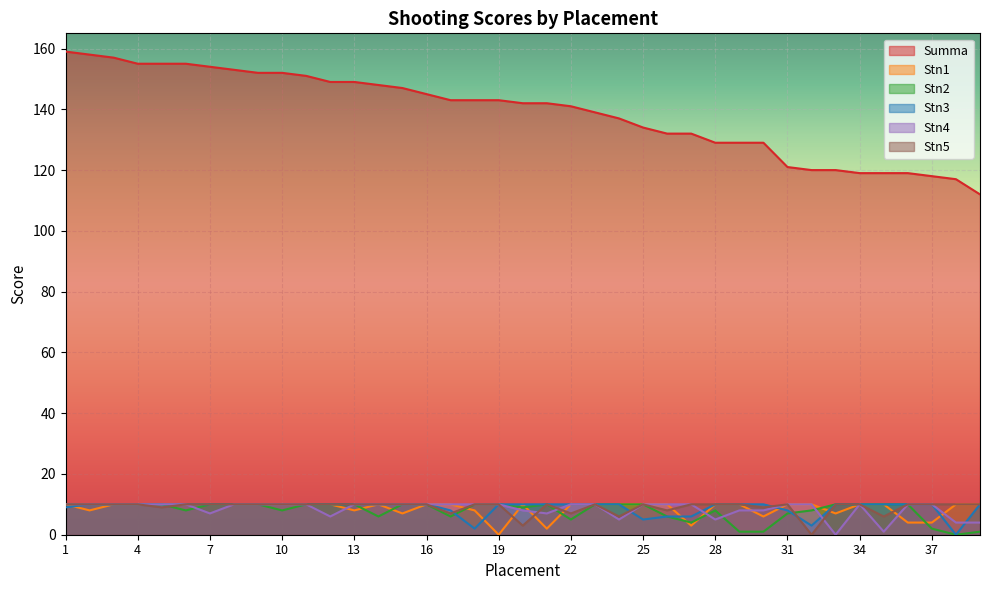

True or false: Stn4 and Stn3 cross at least once.

True